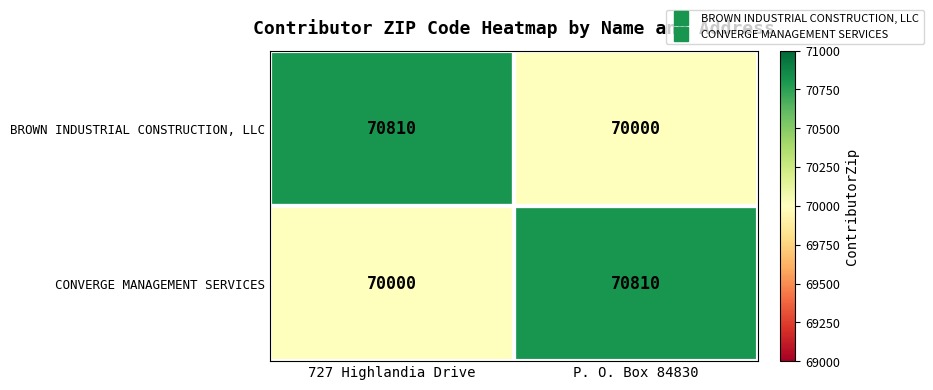

What is the total value across all series at 727 Highlandia Drive?

140810